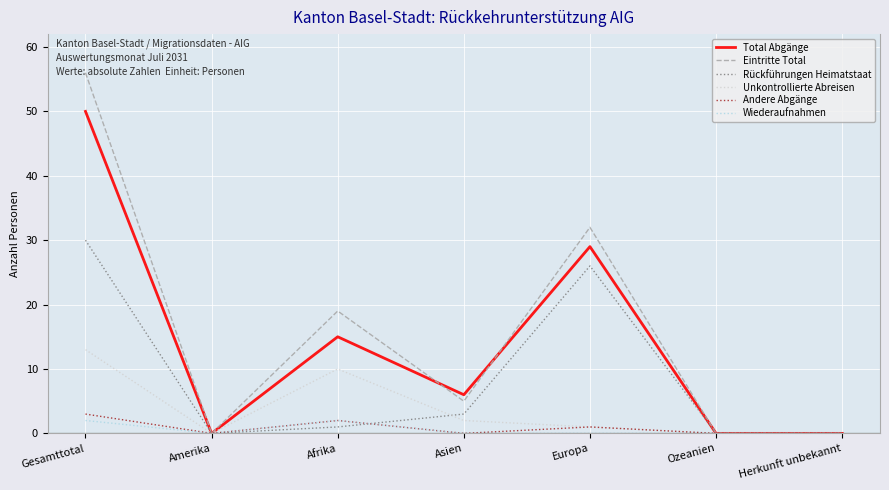

What is the average value of the Total Abgänge series?

14